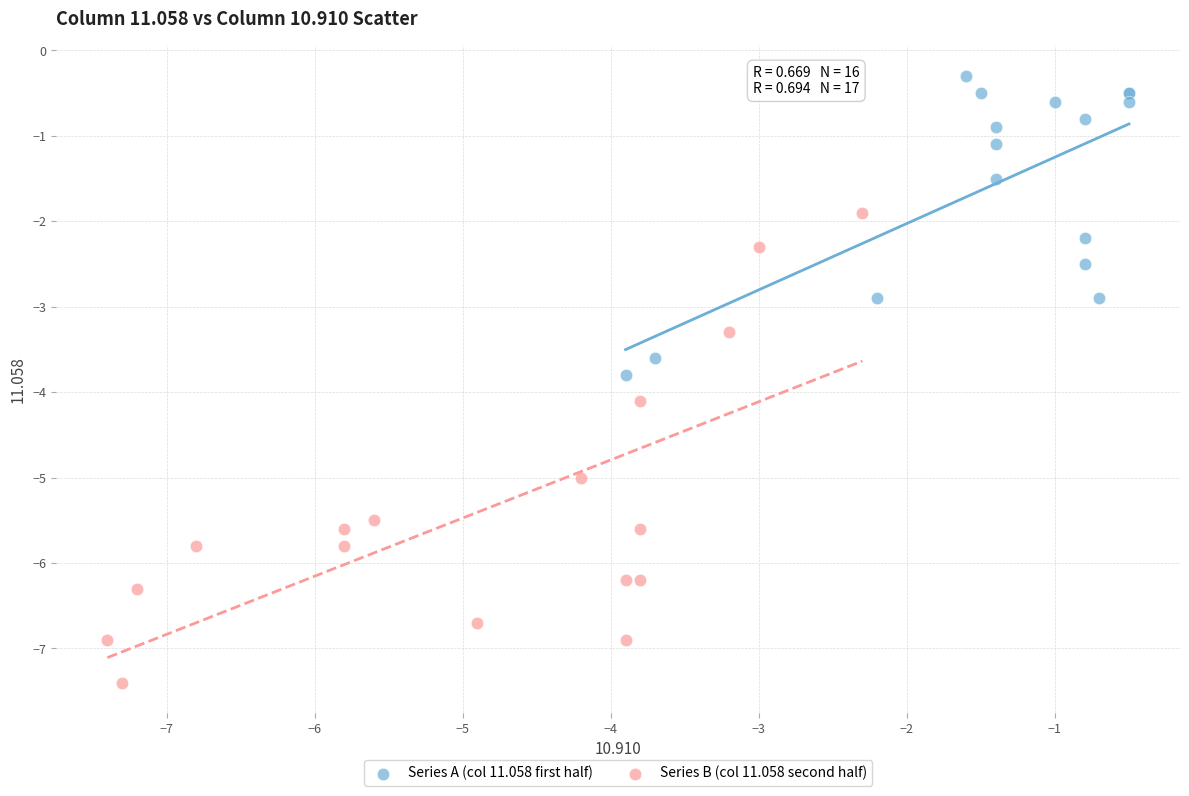

Which series has the largest Y range (max minus min)?

Series B (col 11.058 second half)